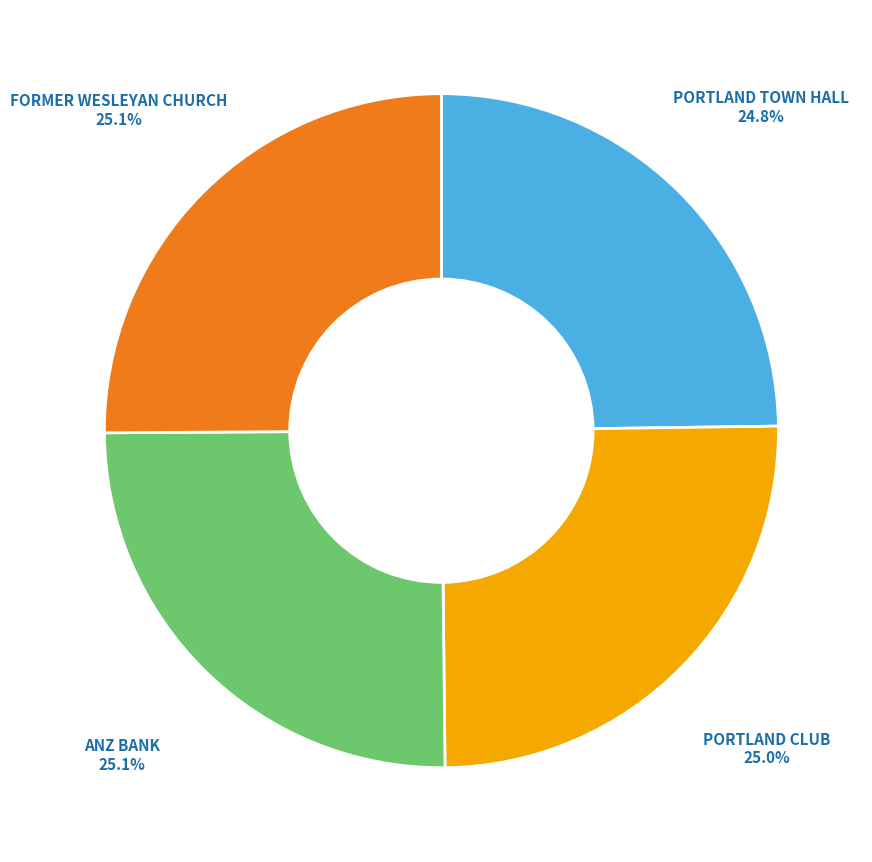

To the nearest percent, what is the combined percentage of PORTLAND TOWN HALL and FORMER WESLEYAN CHURCH?

50%